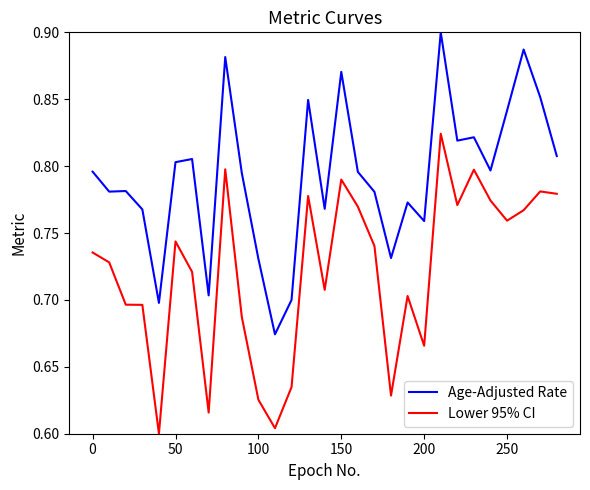

True or false: Age-Adjusted Rate and Lower 95% CI cross at least once.

False